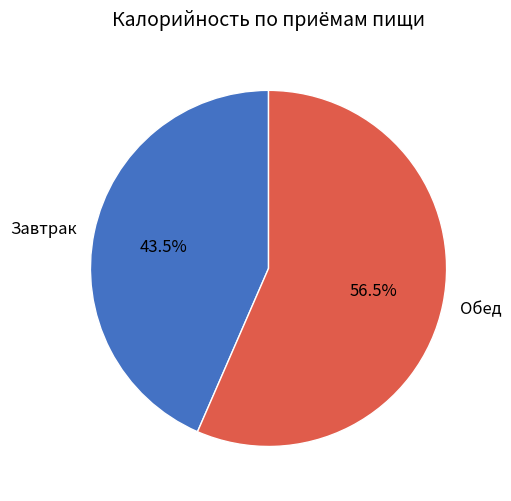

What percentage is NOT represented by Обед?

43.5%